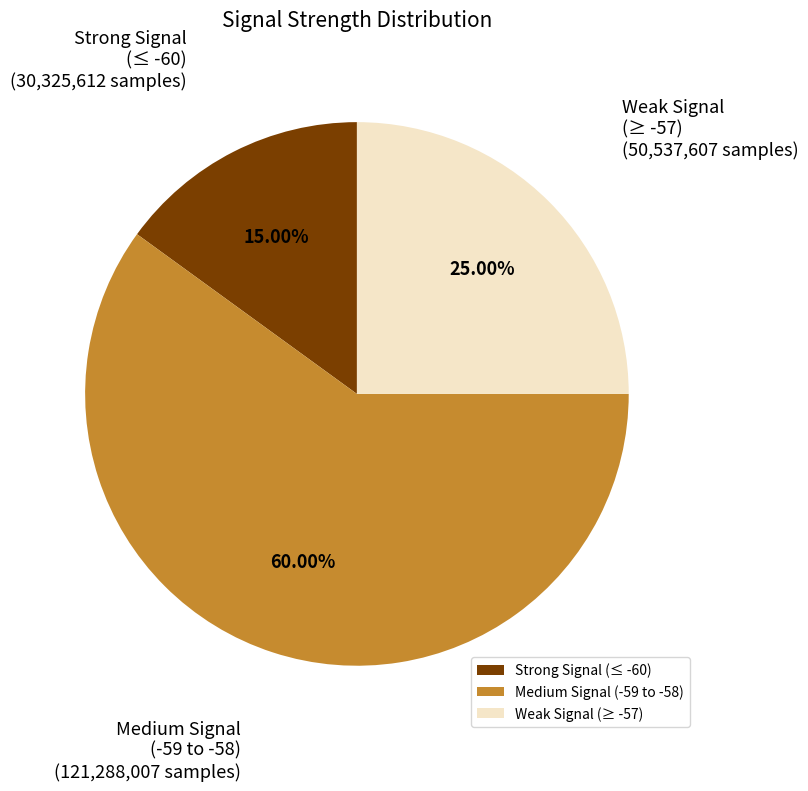

Which category has the biggest portion of the pie?

Medium Signal (-59 to -58)